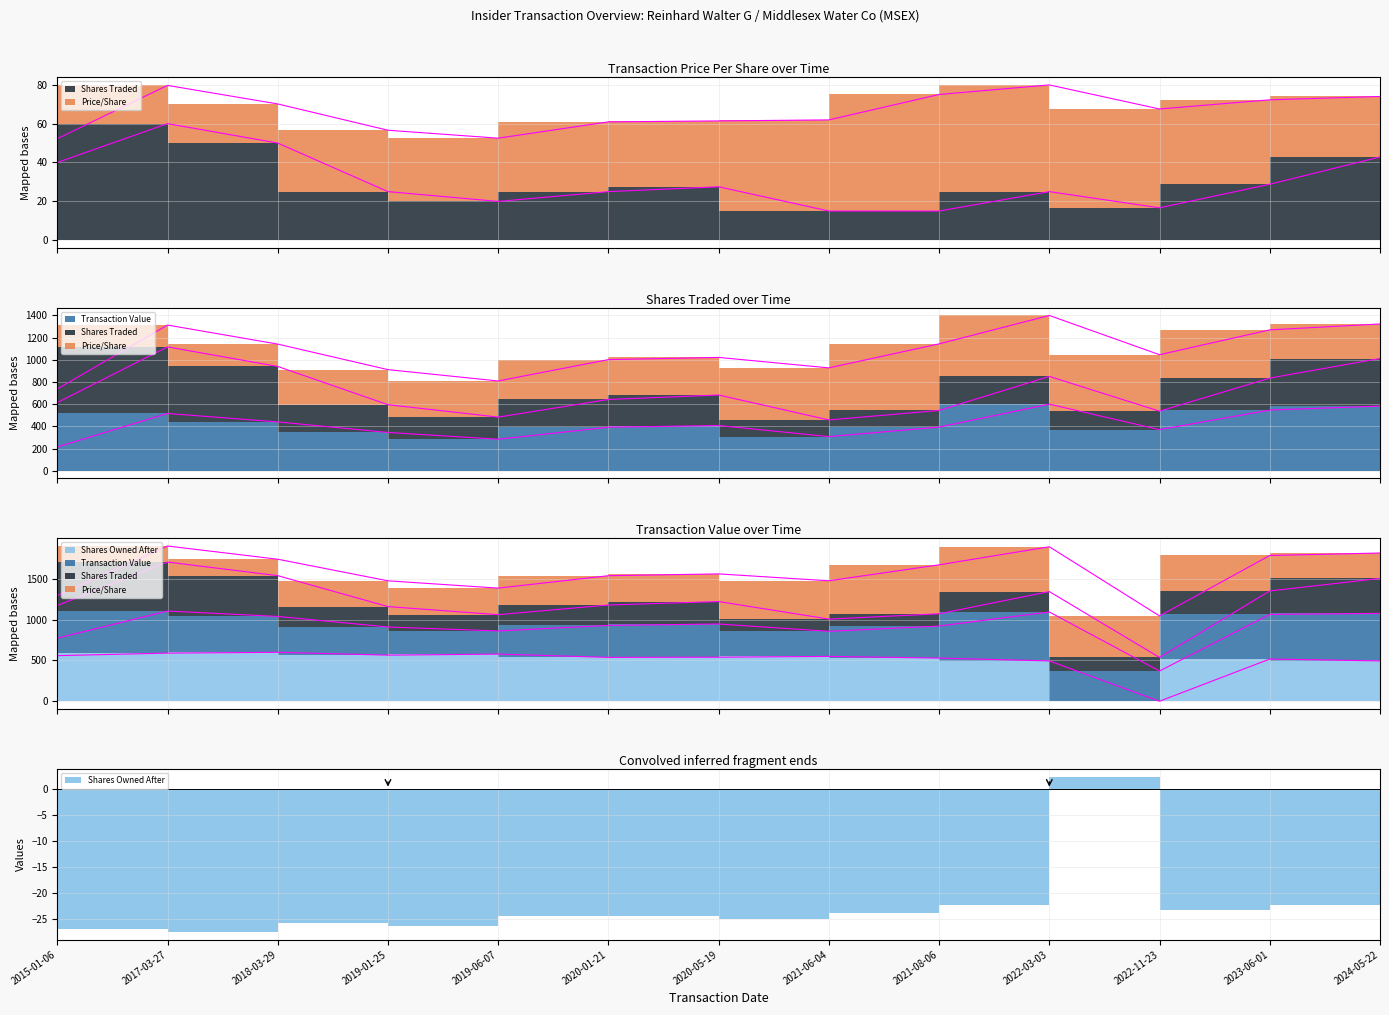

What is the maximum value shown in the chart?

600.0